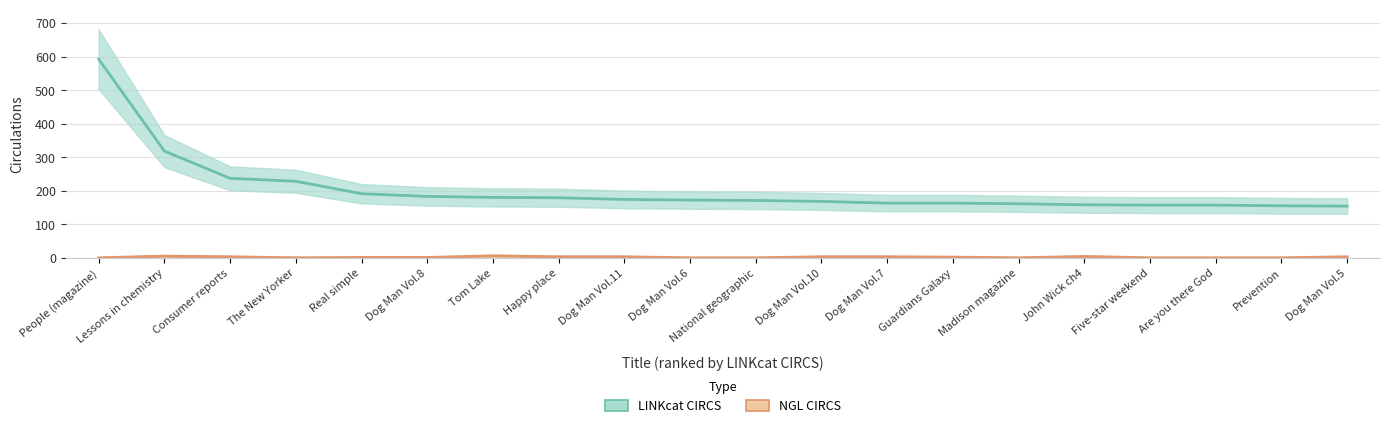

Rank the series by their average value, from highest to lowest.

LINKcat CIRCS, NGL CIRCS